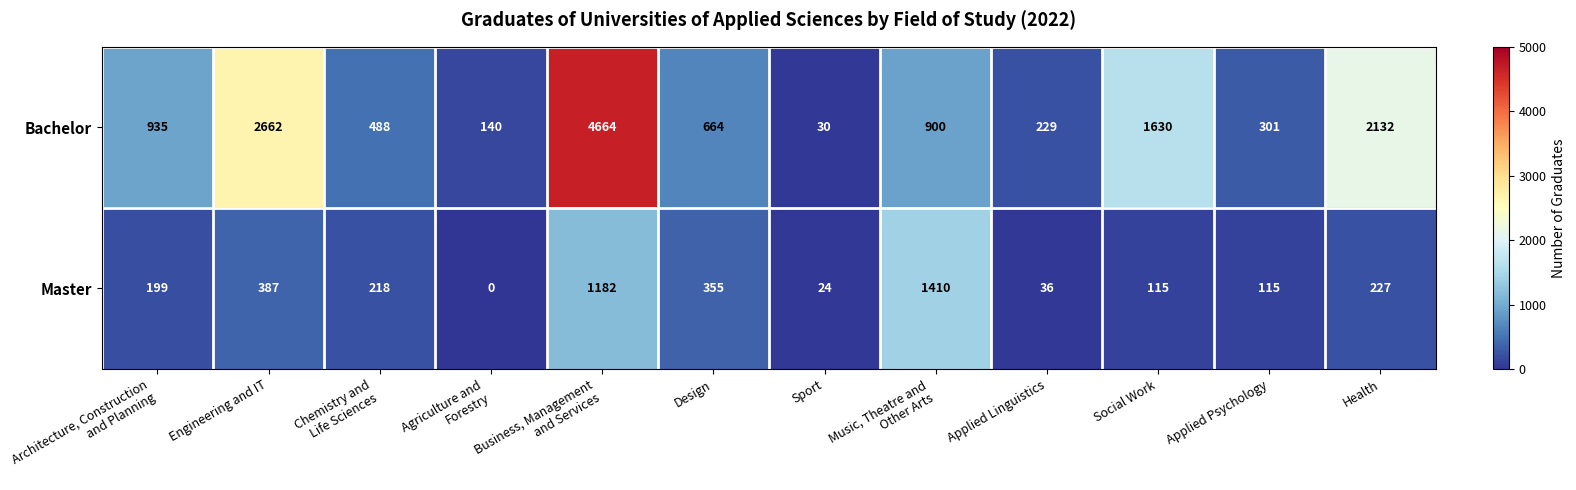

Where is Bachelor nearest to the value 2347?

Health